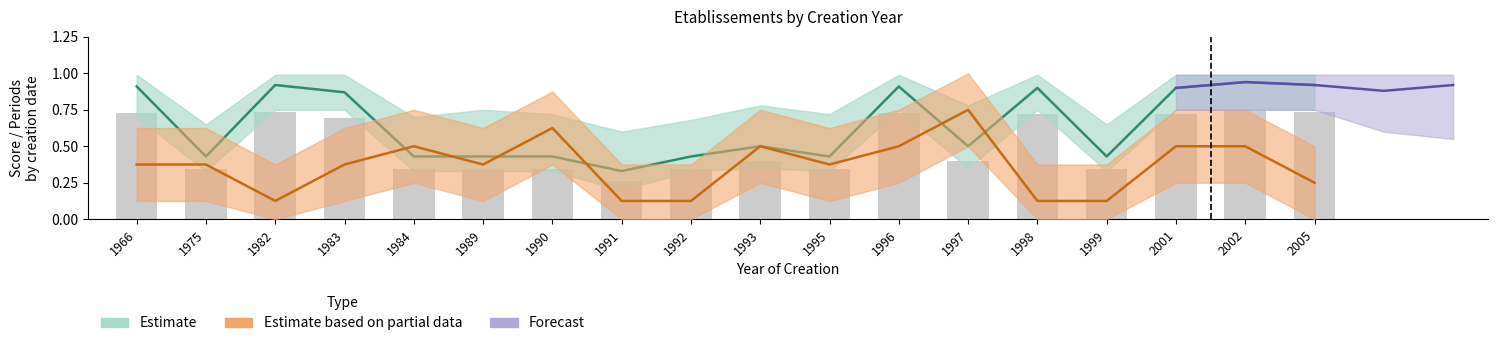

How many data points does each series have?

18